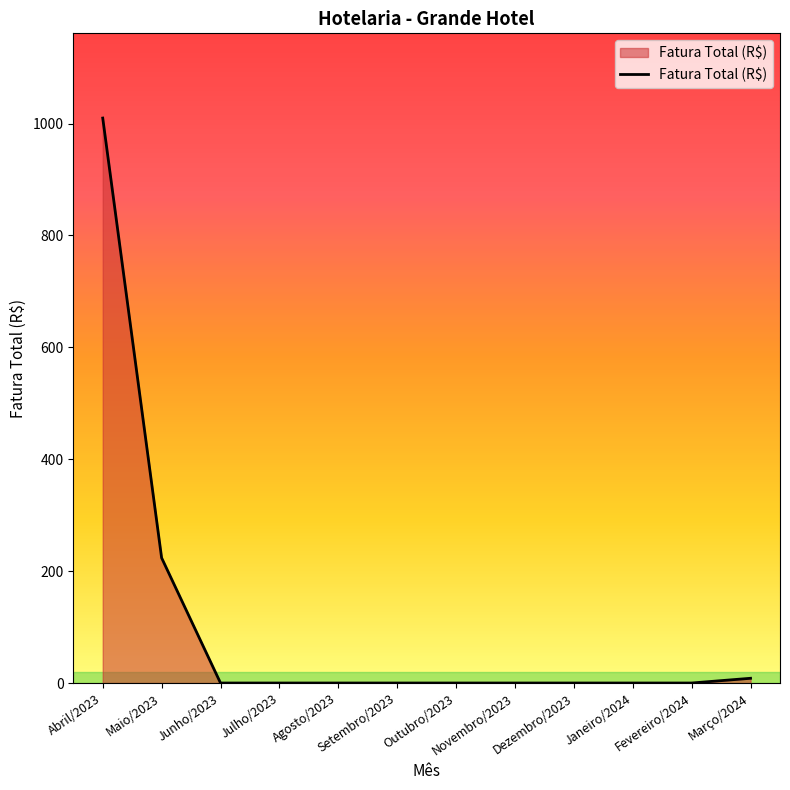

Reading right to left, what are all the values shown in this chart?

Março/2024=8.5	Fevereiro/2024=0.0	Janeiro/2024=0.0	Dezembro/2023=0.0	Novembro/2023=0.0	Outubro/2023=0.0	Setembro/2023=0.0	Agosto/2023=0.0	Julho/2023=0.0	Junho/2023=0.0	Maio/2023=223.7	Abril/2023=1009.8